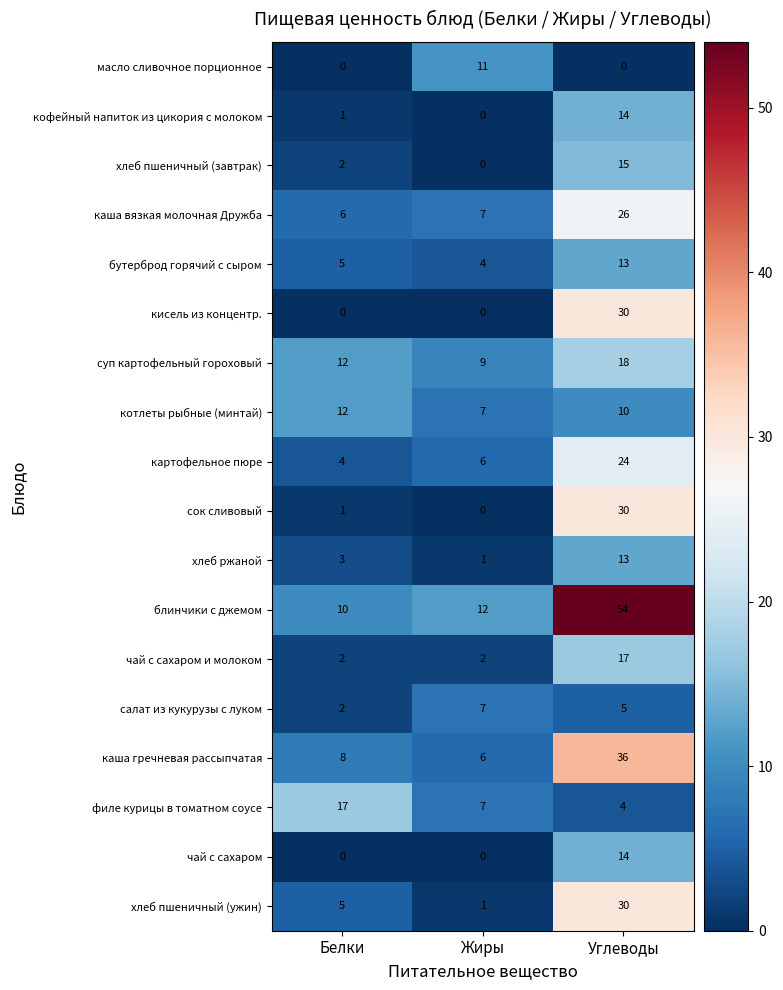

Rank the categories by хлеб ржаной value from highest to lowest.

Углеводы, Белки, Жиры